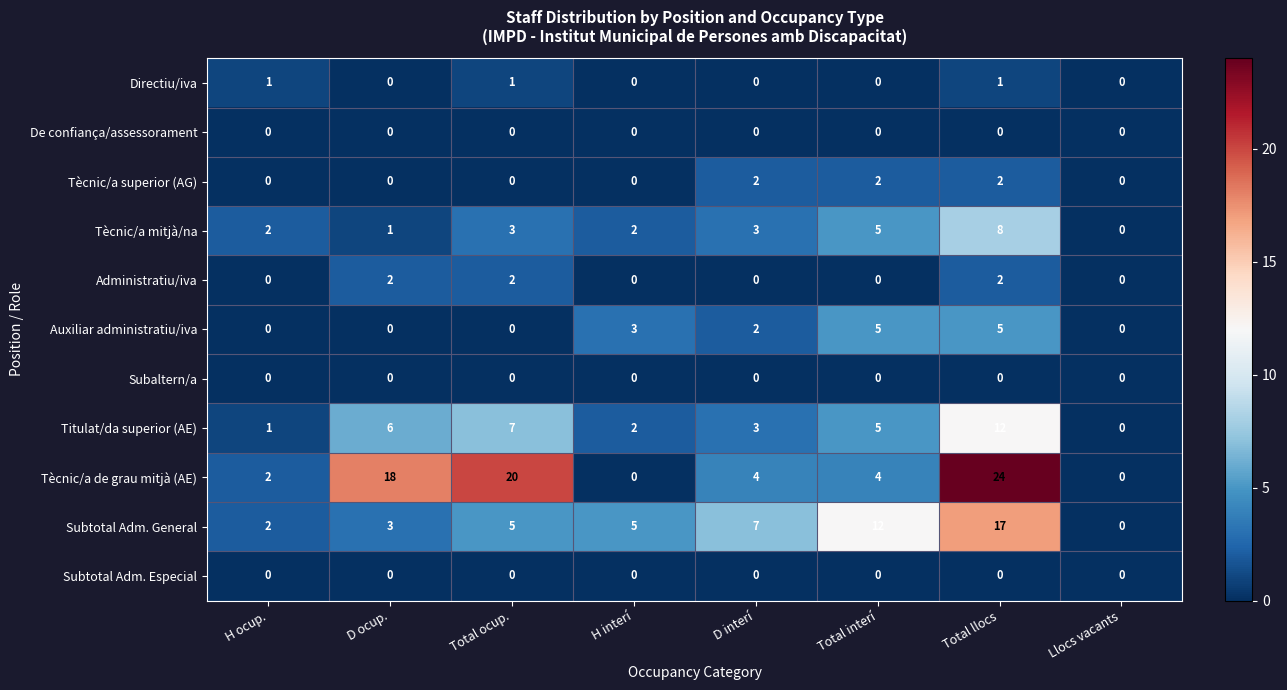

Is it true that Subtotal Adm. Especial equals 0 at H ocup.?

True